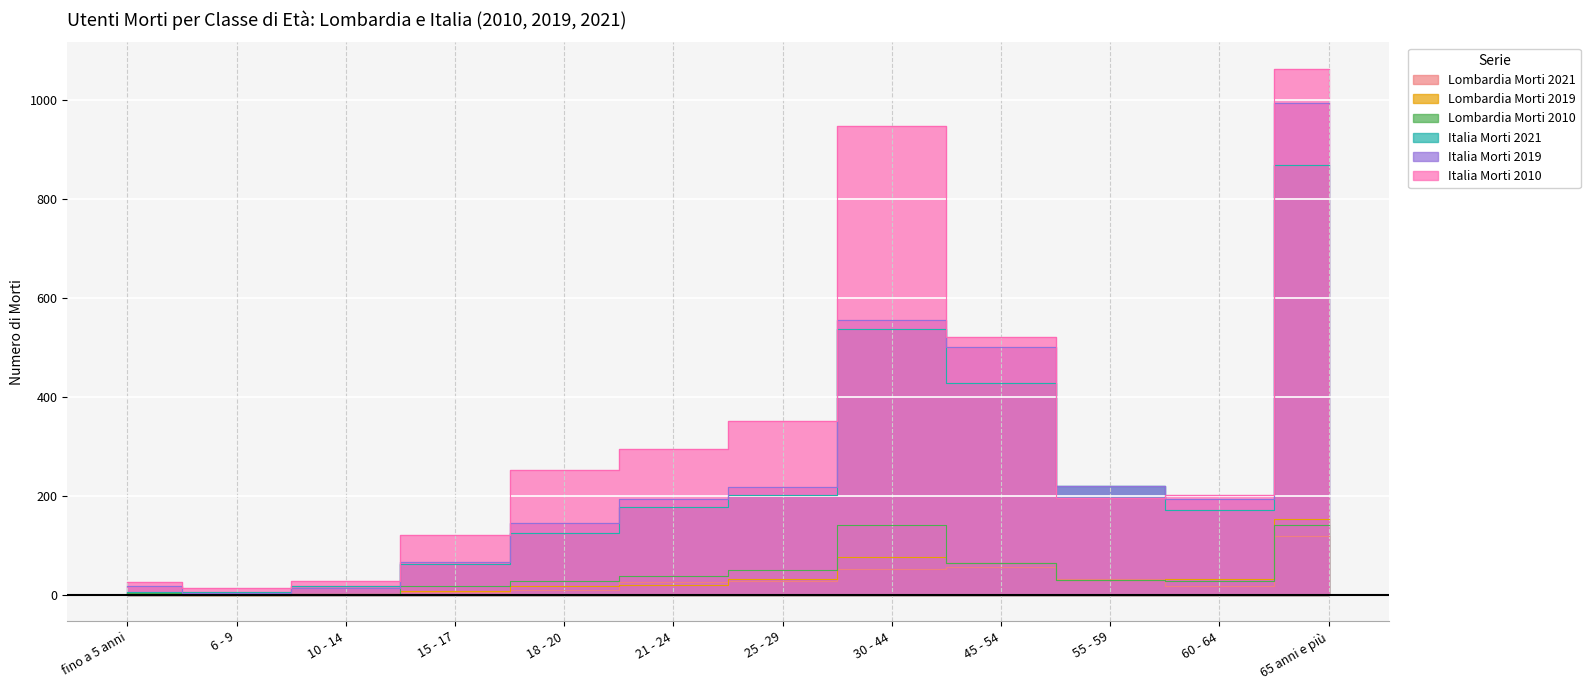

How many distinct data groups are displayed?

6